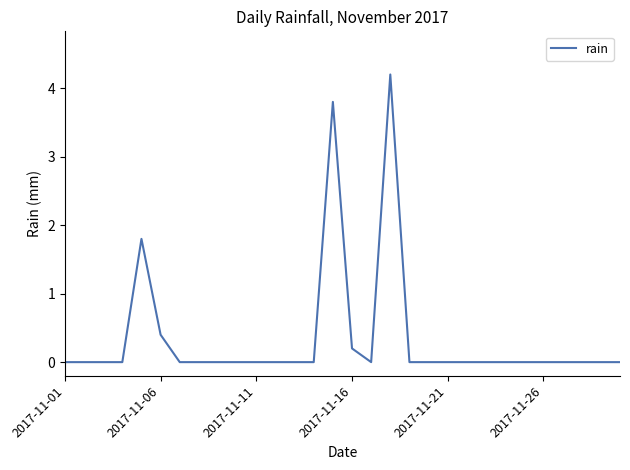

What is the difference between the maximum and minimum values?

4.2